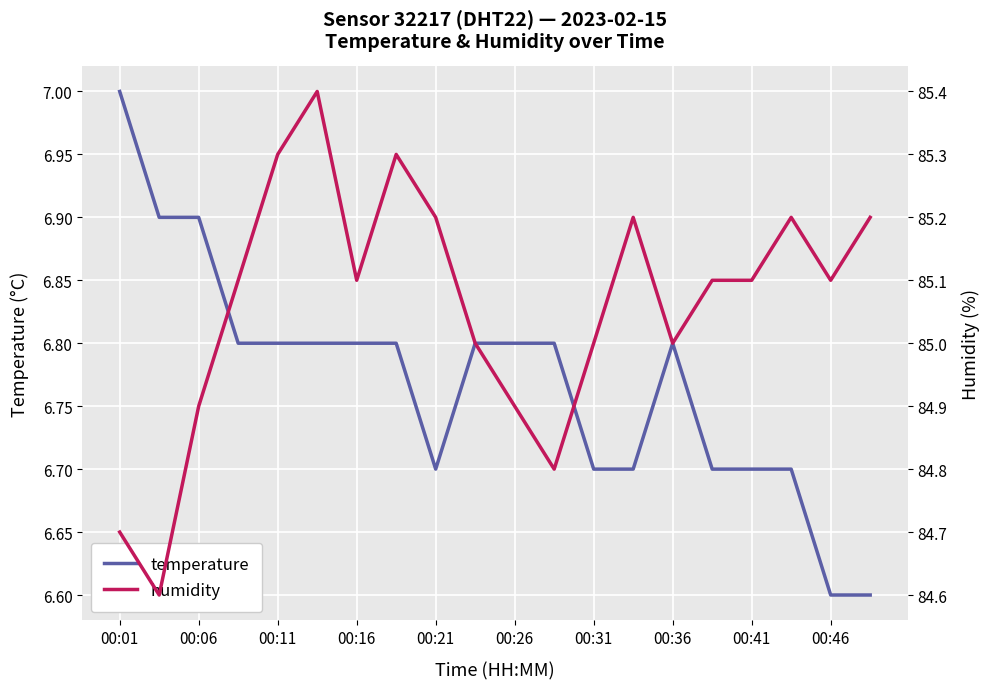

What is the minimum value for temperature?

6.6